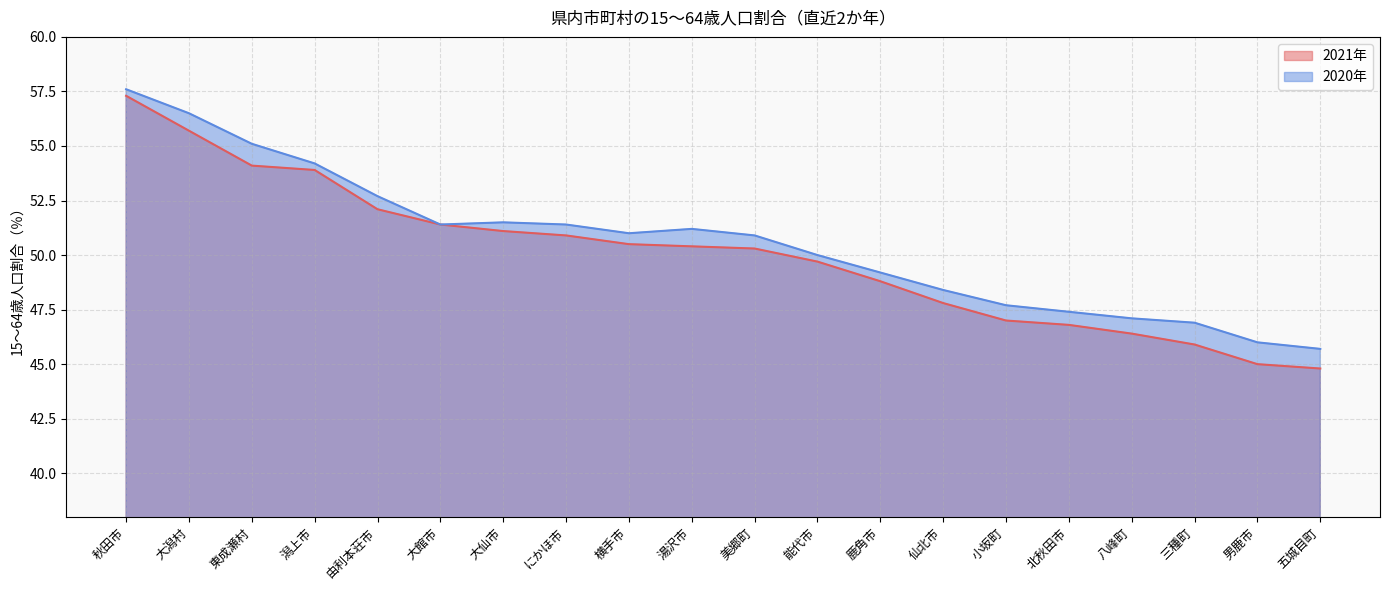

How many interior local peaks does the 2020年 series have?

2